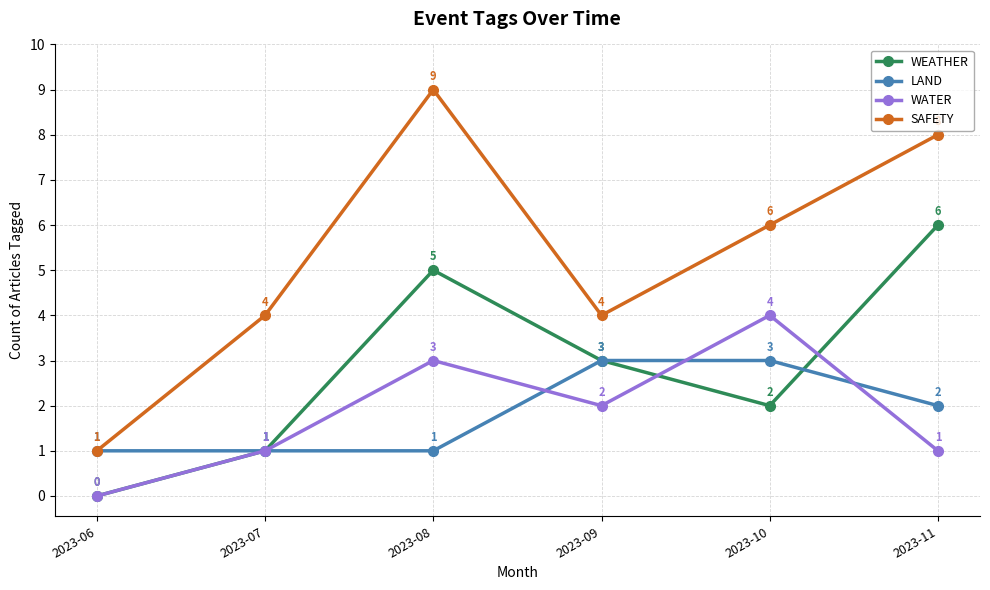

Reading left to right, transcribe all the data shown in this chart.

WEATHER: 0	1	5	3	2	6
LAND: 1	1	1	3	3	2
WATER: 0	1	3	2	4	1
SAFETY: 1	4	9	4	6	8